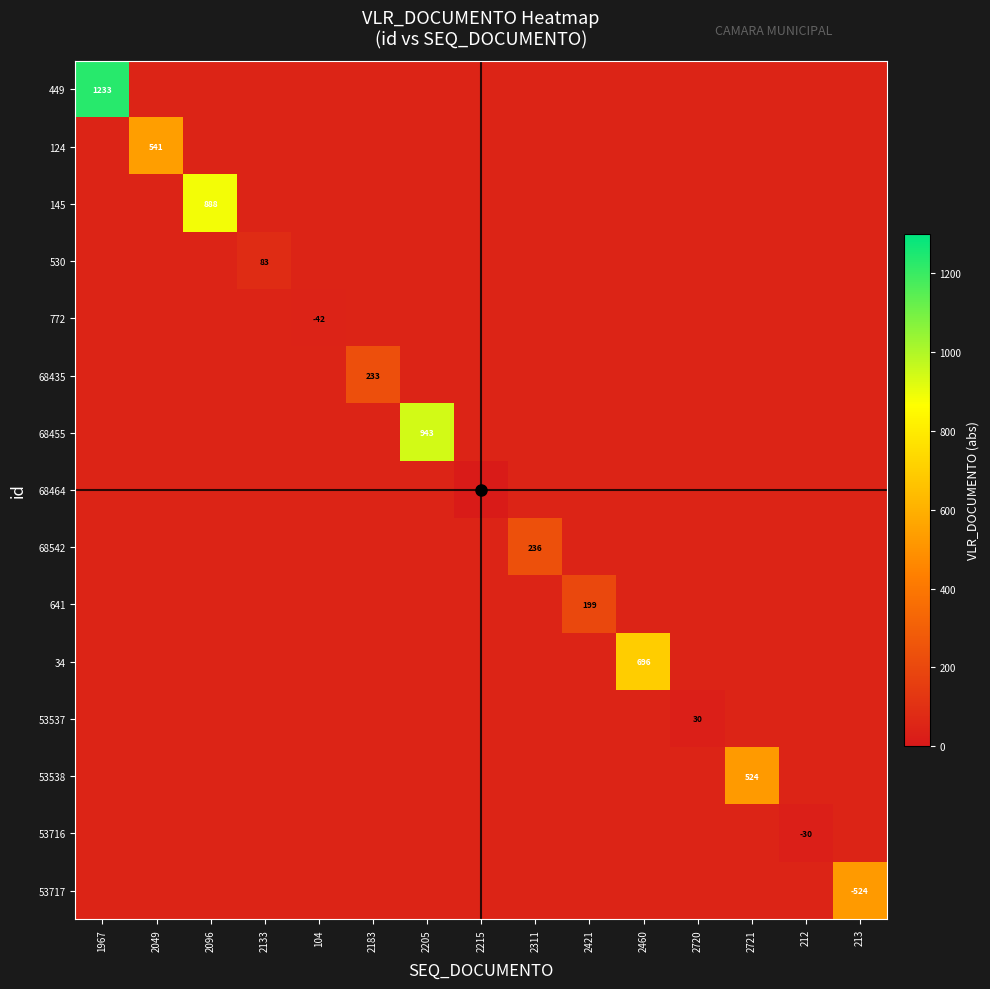

Which series has the largest total across all categories?

449